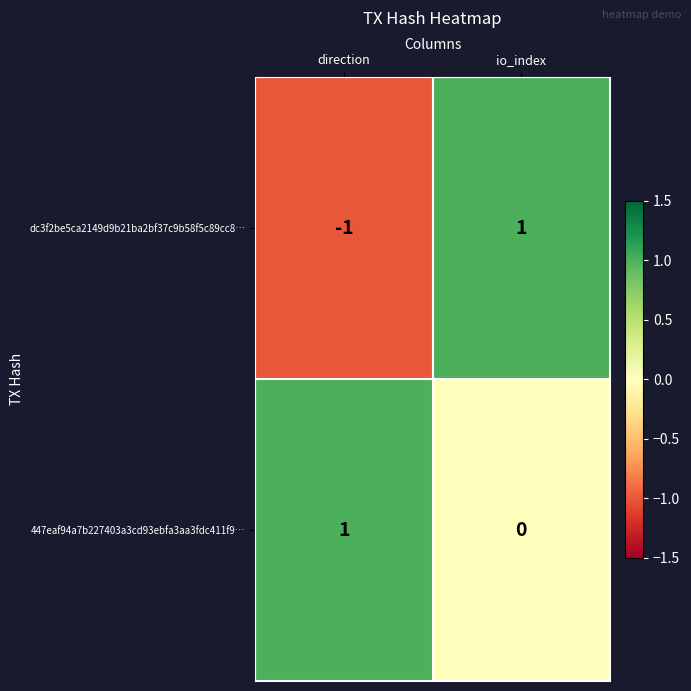

At which category does the chart reach its minimum across all series?

direction